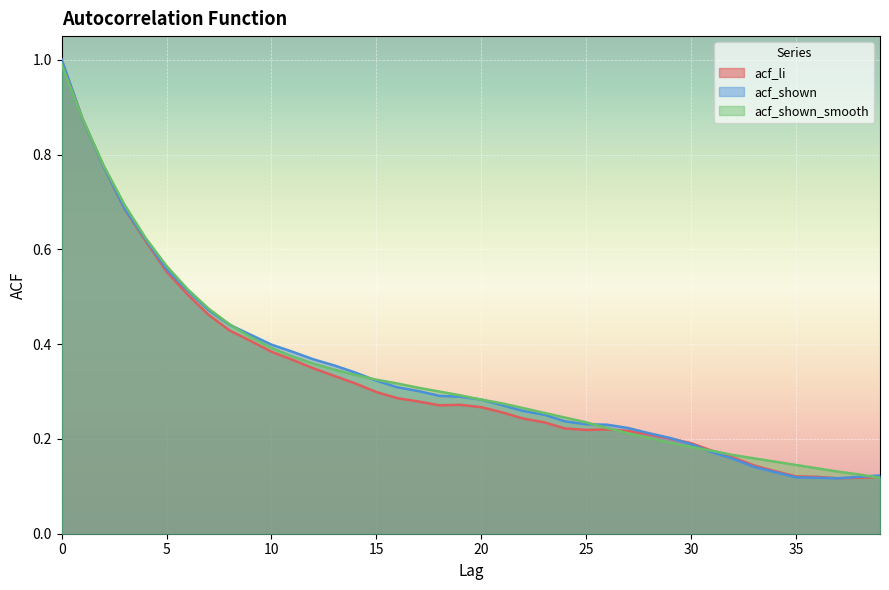

True or false: acf_shown_smooth has a value of 0.2 at 32.

True